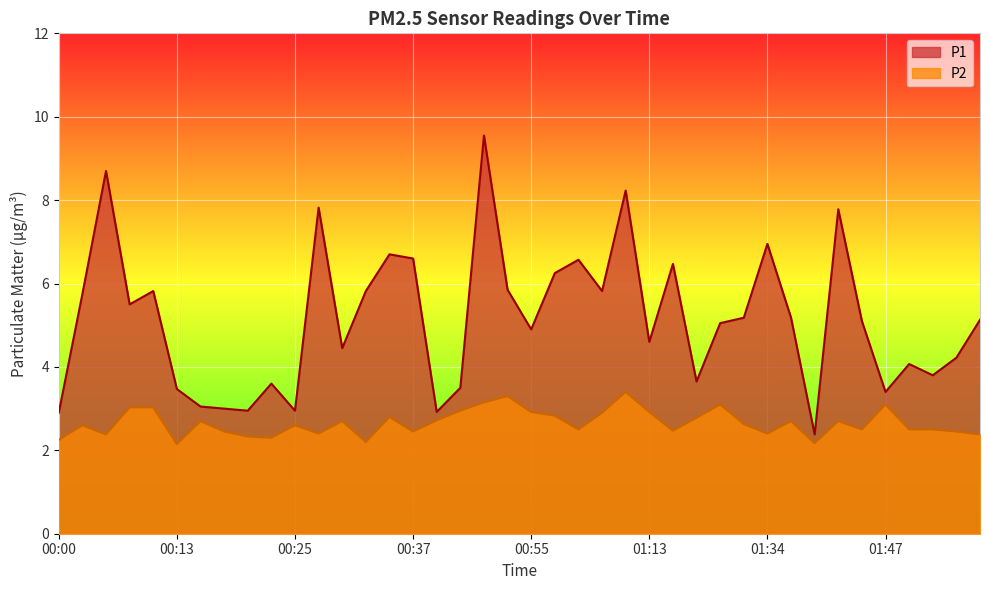

What is the greatest value displayed?

9.6